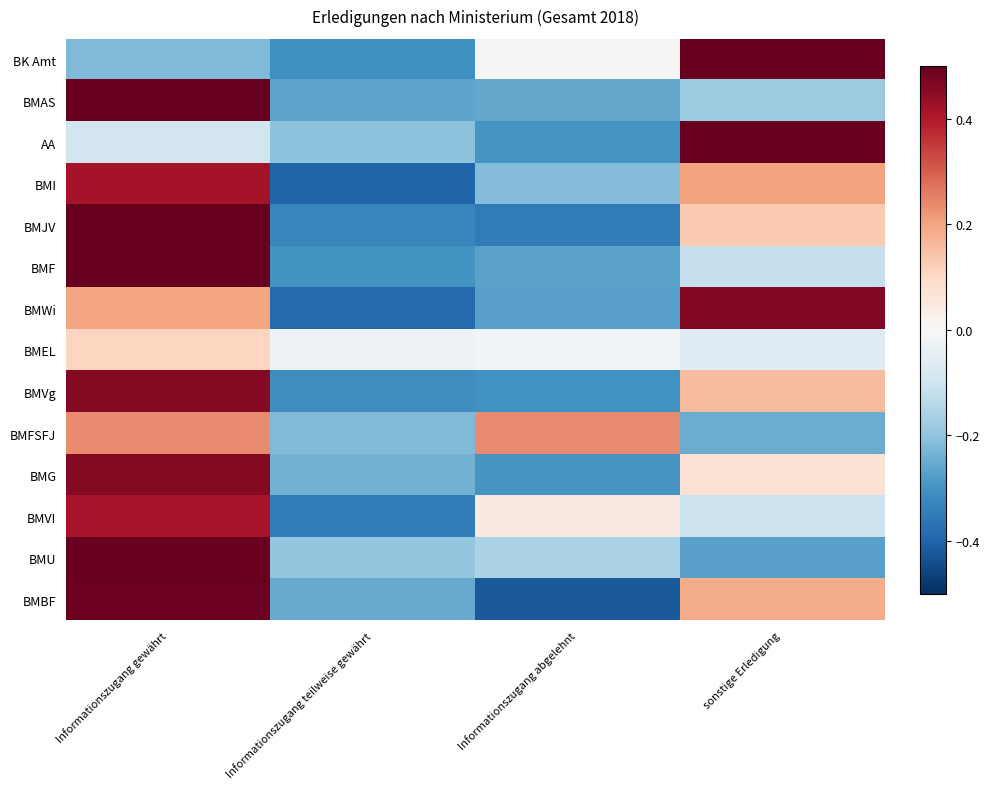

Reading left to right, what are all the values shown in this chart?

BK Amt: Informationszugang gewährt=-0.2	Informationszugang teilweise gewährt=-0.3	Informationszugang abgelehnt=0.0	sonstige Erledigung=0.5
BMAS: Informationszugang gewährt=0.7	Informationszugang teilweise gewährt=-0.3	Informationszugang abgelehnt=-0.3	sonstige Erledigung=-0.2
AA: Informationszugang gewährt=-0.1	Informationszugang teilweise gewährt=-0.2	Informationszugang abgelehnt=-0.3	sonstige Erledigung=0.6
BMI: Informationszugang gewährt=0.4	Informationszugang teilweise gewährt=-0.4	Informationszugang abgelehnt=-0.2	sonstige Erledigung=0.2
BMJV: Informationszugang gewährt=0.5	Informationszugang teilweise gewährt=-0.3	Informationszugang abgelehnt=-0.4	sonstige Erledigung=0.1
BMF: Informationszugang gewährt=0.7	Informationszugang teilweise gewährt=-0.3	Informationszugang abgelehnt=-0.3	sonstige Erledigung=-0.1
BMWi: Informationszugang gewährt=0.2	Informationszugang teilweise gewährt=-0.4	Informationszugang abgelehnt=-0.3	sonstige Erledigung=0.5
BMEL: Informationszugang gewährt=0.1	Informationszugang teilweise gewährt=-0.0	Informationszugang abgelehnt=-0.0	sonstige Erledigung=-0.1
BMVg: Informationszugang gewährt=0.5	Informationszugang teilweise gewährt=-0.3	Informationszugang abgelehnt=-0.3	sonstige Erledigung=0.2
BMFSFJ: Informationszugang gewährt=0.2	Informationszugang teilweise gewährt=-0.2	Informationszugang abgelehnt=0.2	sonstige Erledigung=-0.2
BMG: Informationszugang gewährt=0.5	Informationszugang teilweise gewährt=-0.2	Informationszugang abgelehnt=-0.3	sonstige Erledigung=0.1
BMVI: Informationszugang gewährt=0.4	Informationszugang teilweise gewährt=-0.4	Informationszugang abgelehnt=0.0	sonstige Erledigung=-0.1
BMU: Informationszugang gewährt=0.6	Informationszugang teilweise gewährt=-0.2	Informationszugang abgelehnt=-0.2	sonstige Erledigung=-0.3
BMBF: Informationszugang gewährt=0.5	Informationszugang teilweise gewährt=-0.3	Informationszugang abgelehnt=-0.4	sonstige Erledigung=0.2